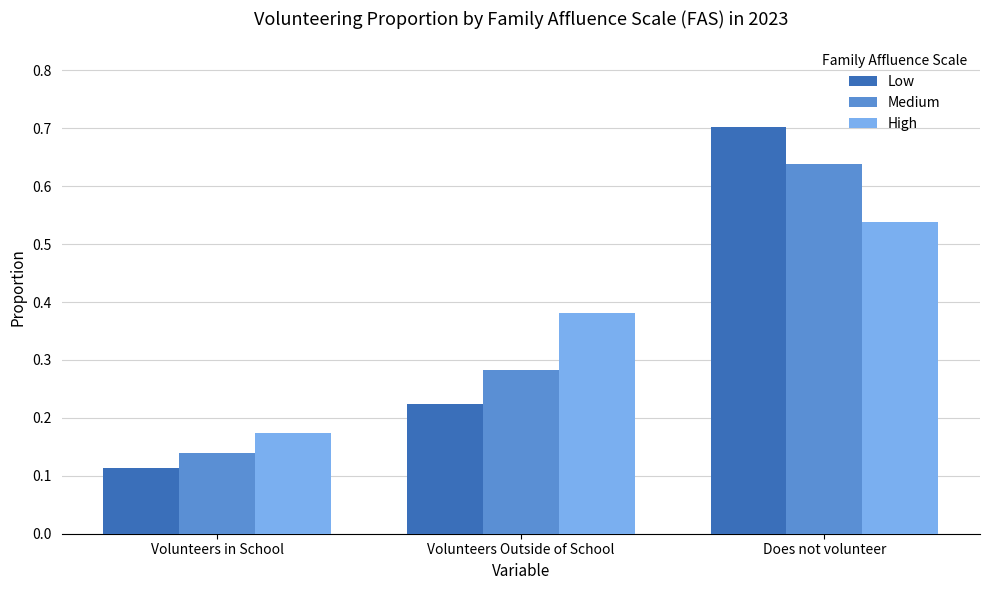

Is the value of Low at Volunteers Outside of School greater than the value of High at Does not volunteer?

No